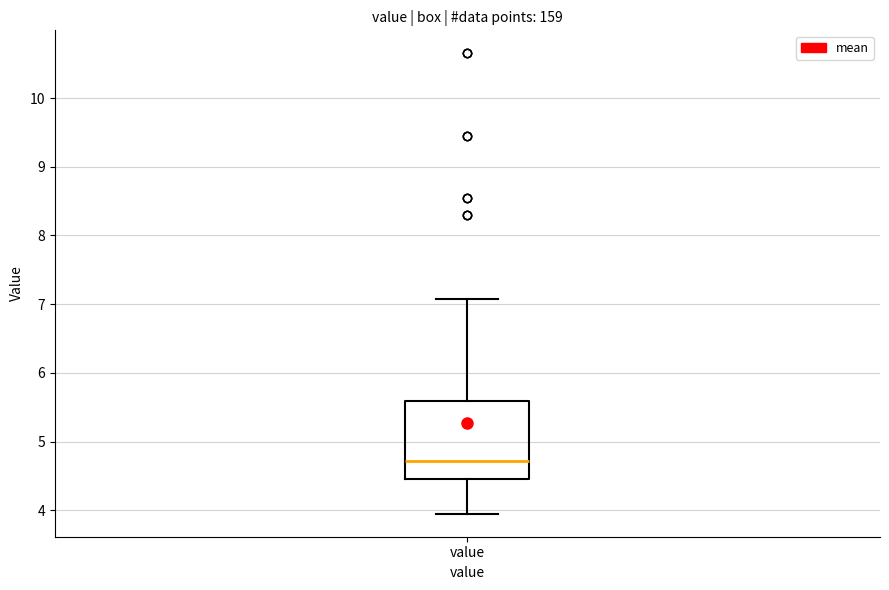

Where does the upper whisker of the box for value end on the y-axis? The values are not printed on the chart, so give them approximately, as read against the axis.

7.1